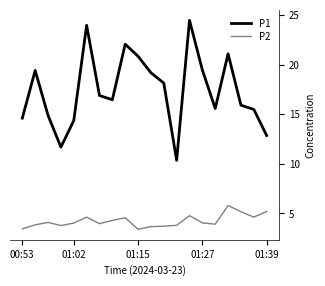

Which series has the largest total across all categories?

P1